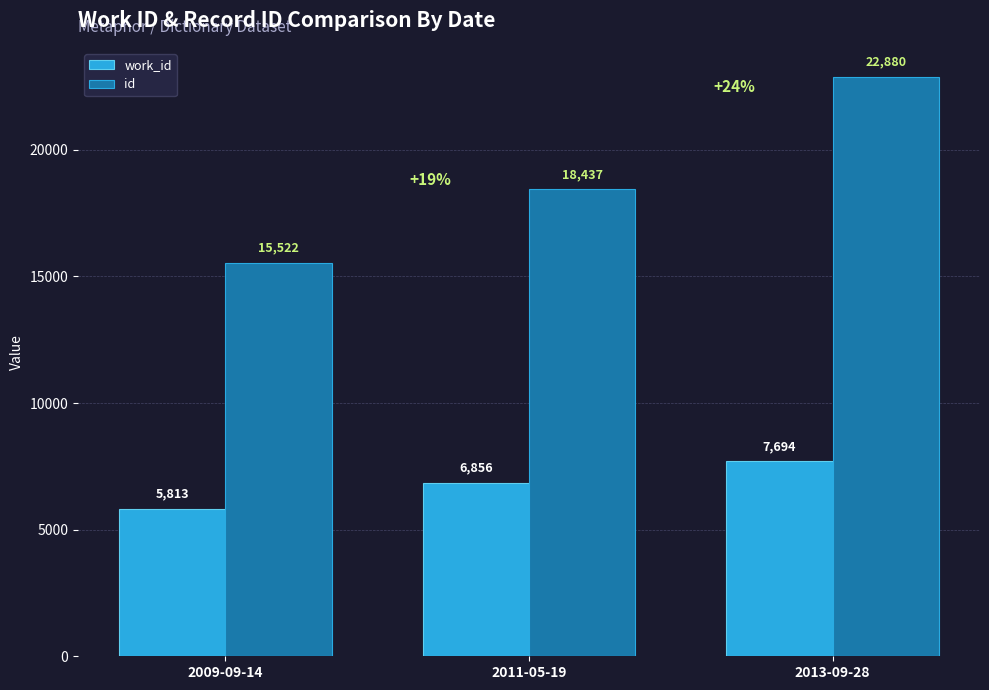

Which category has the lowest value in the id series?

2009-09-14